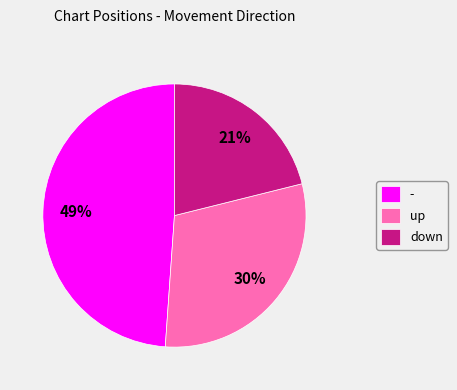

What percentage is the up slice, to the nearest percent?

30%